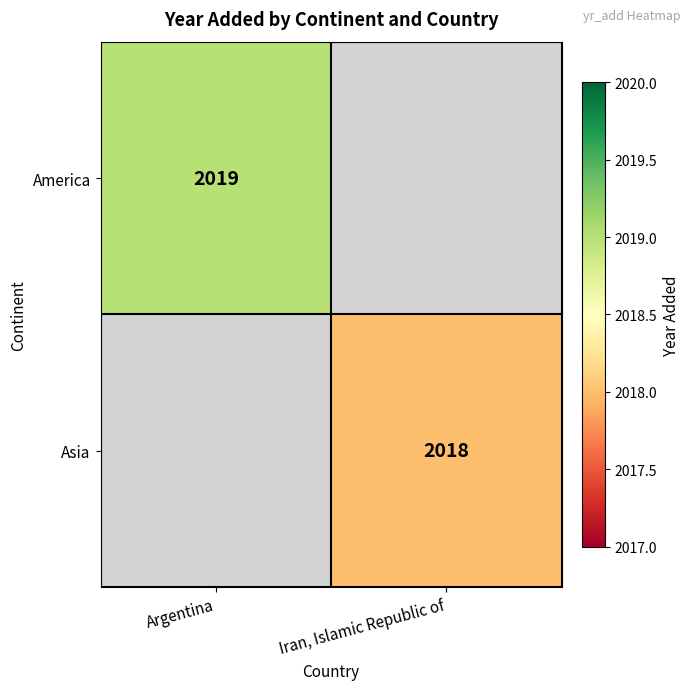

True or false: Asia has a value of 829 at Iran, Islamic Republic of.

False